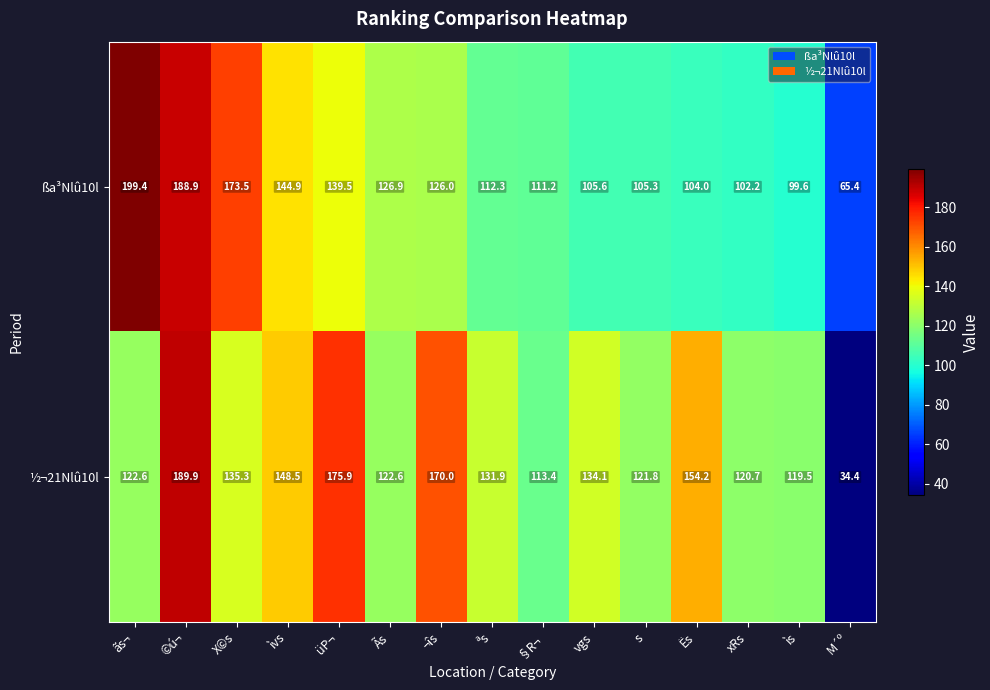

What is the approximate value of ßa³Nlû10l at ìs?

99.6